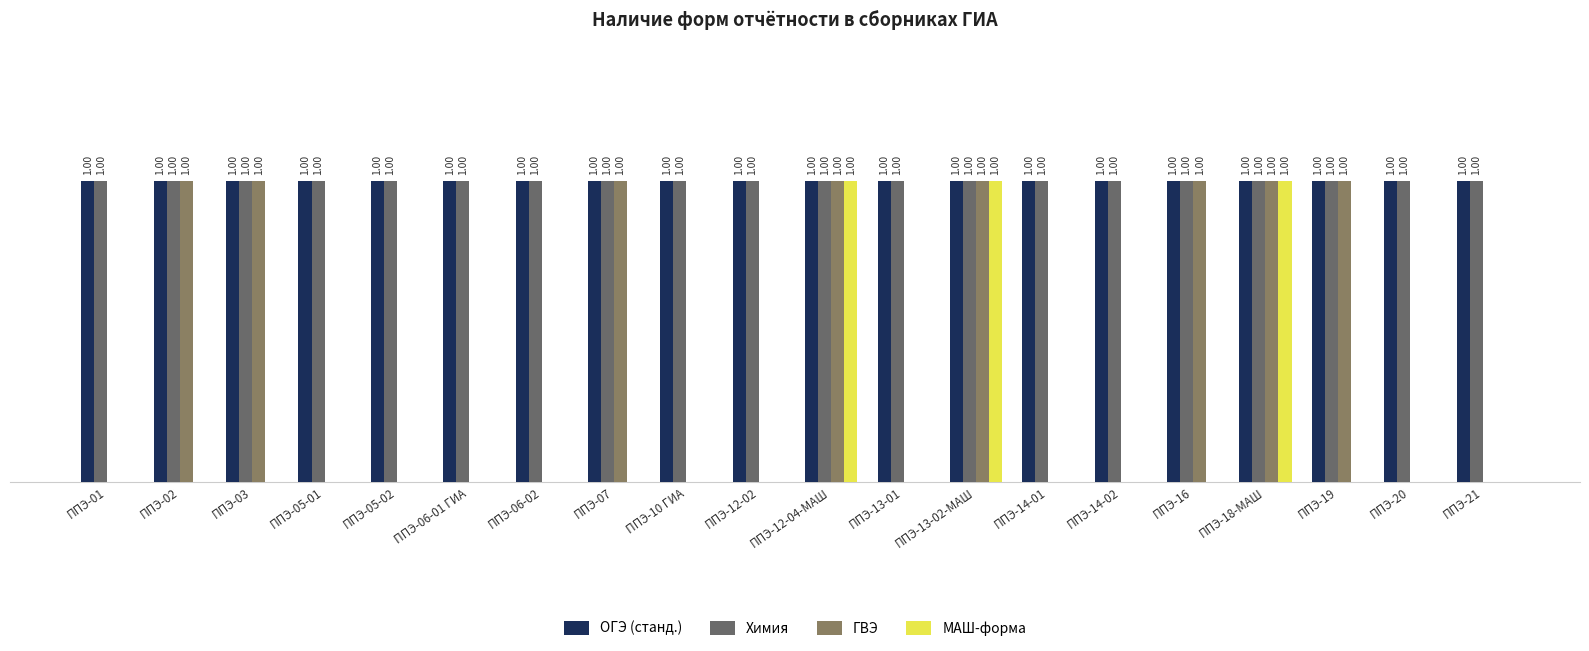

What is the difference between the second highest and second lowest values in the ГВЭ series?

1